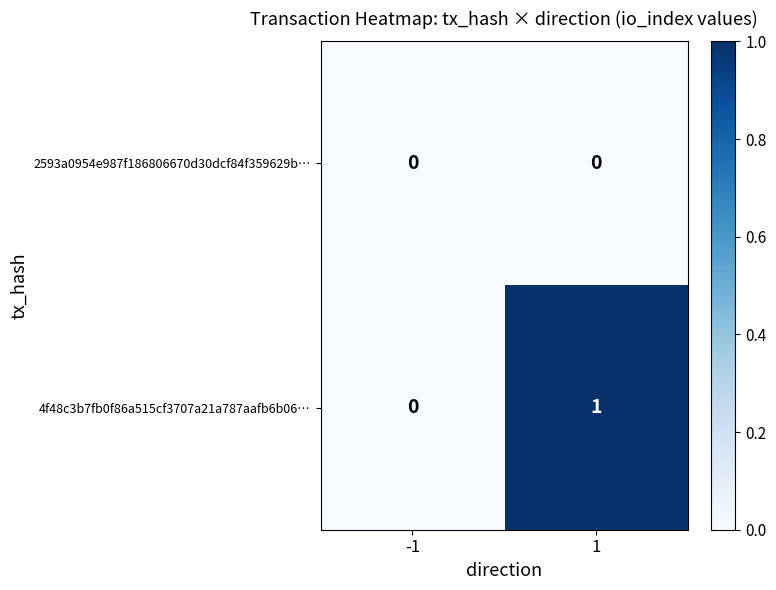

Rank the series by their average value, from highest to lowest.

4f48c3b7fb0f86a515cf3707a21a787aafb6b06…, 2593a0954e987f186806670d30dcf84f359629b…